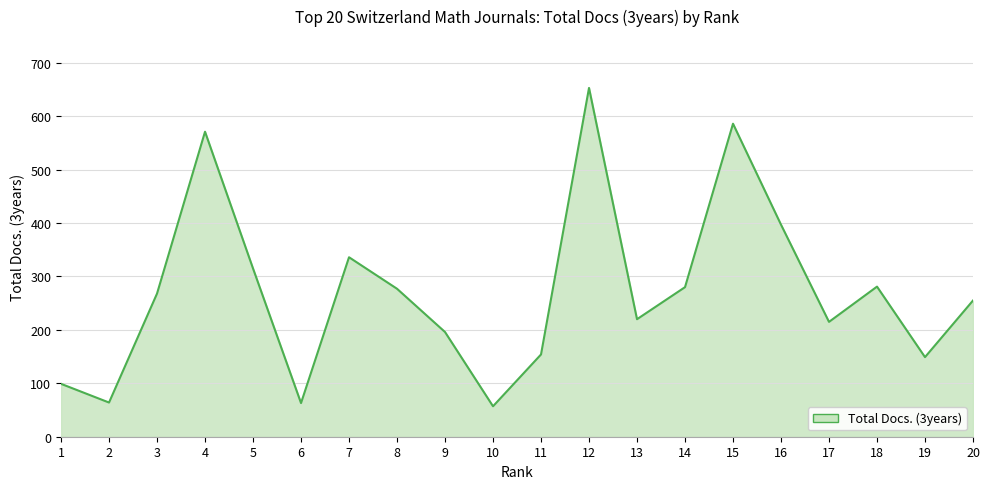

What is the maximum value shown in the chart?

653